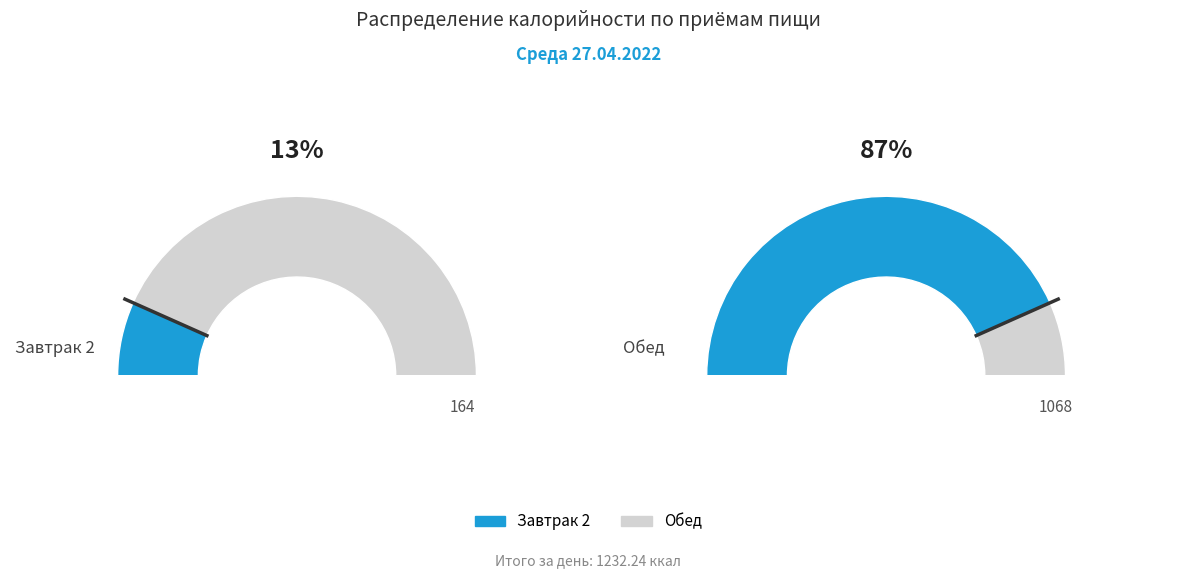

Is there any slice that represents more than half of the pie?

Yes